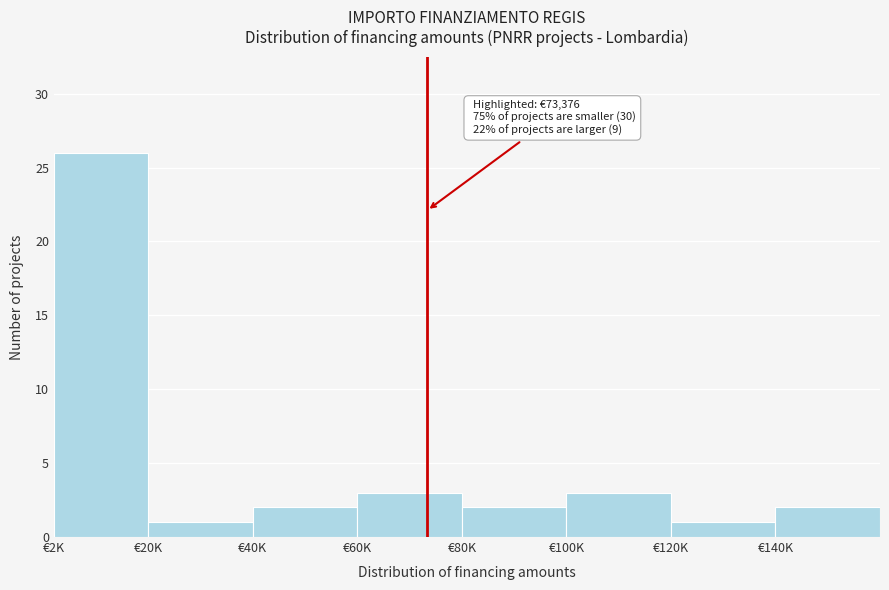

Reading left to right, transcribe all the data shown in this chart.

26	1	2	3	2	3	1	2